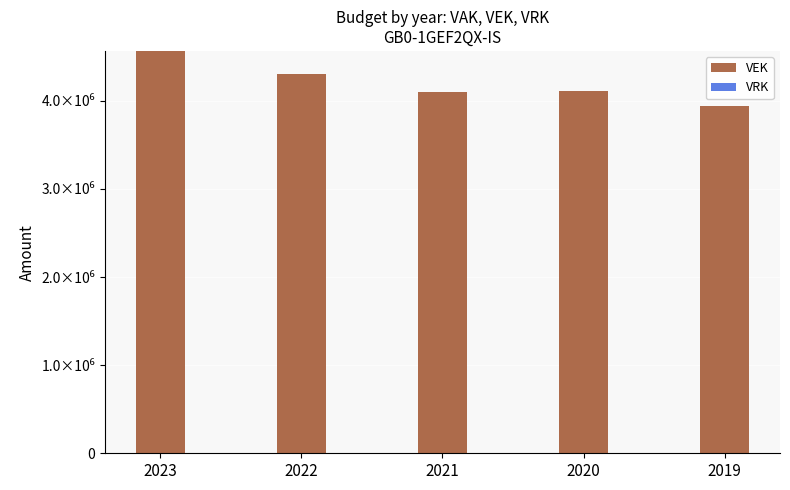

Are the bars horizontal?

No